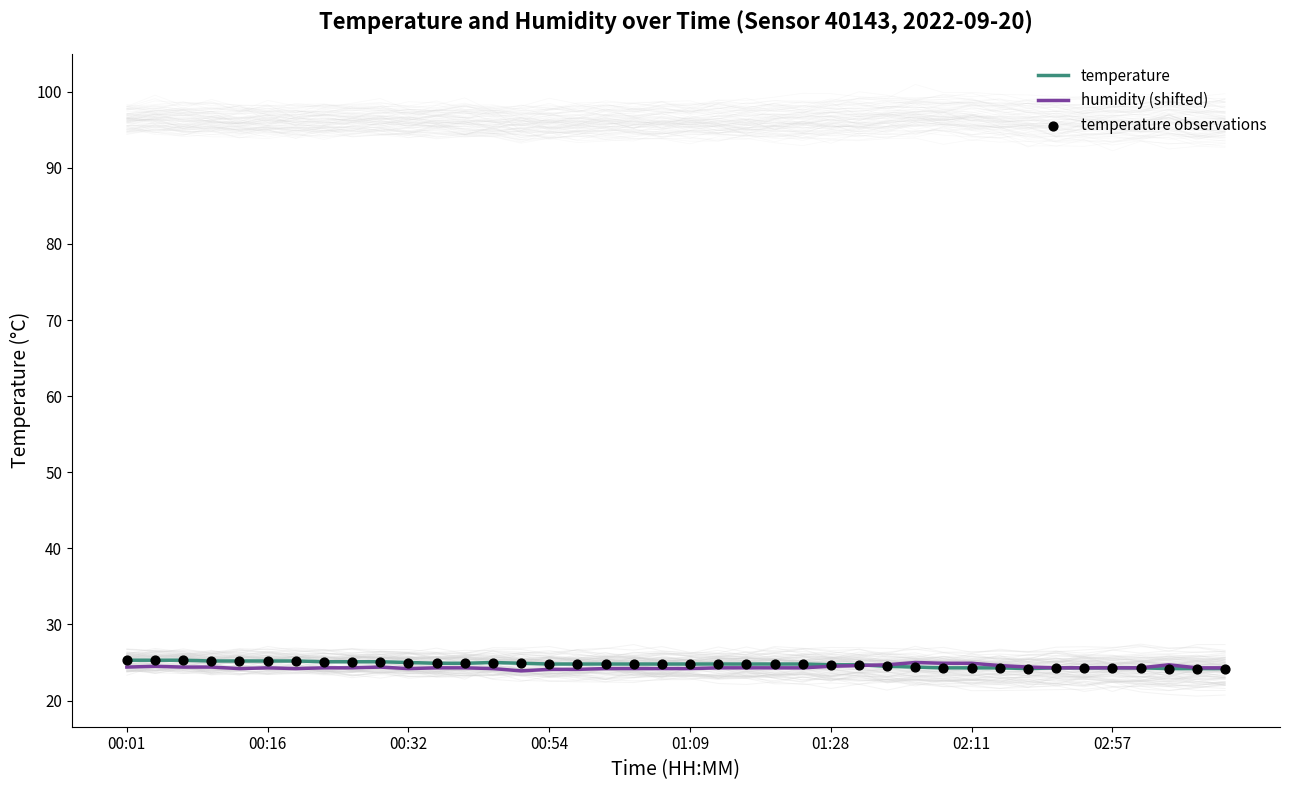

Which series reaches the minimum Y coordinate?

humidity (shifted)